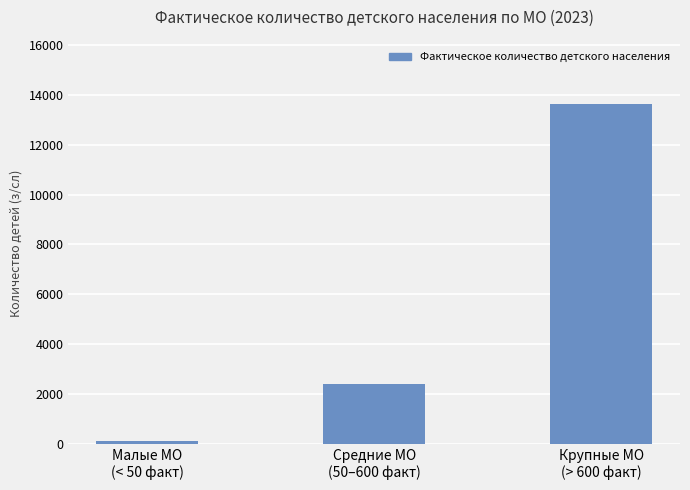

What is the minimum value shown in the chart?

102